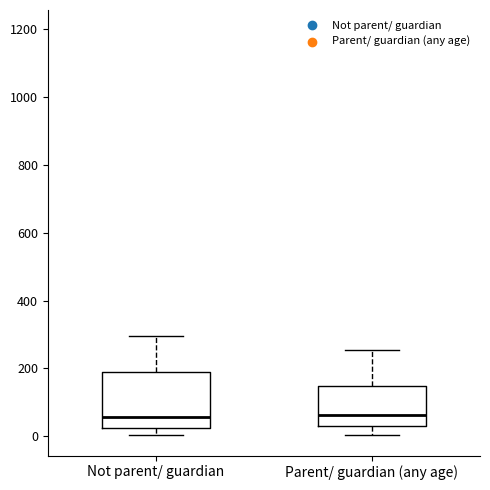

Reading left to right, read every box against the y-axis: the position of its median line, the range the box covers, and the ends of its whiskers. The values are not printed on the chart, so give them approximately, as read against the axis.

Not parent/ guardian: median 60, box 20 to 200, whiskers 0 to 300
Parent/ guardian (any age): median 60, box 20 to 140, whiskers 0 to 260